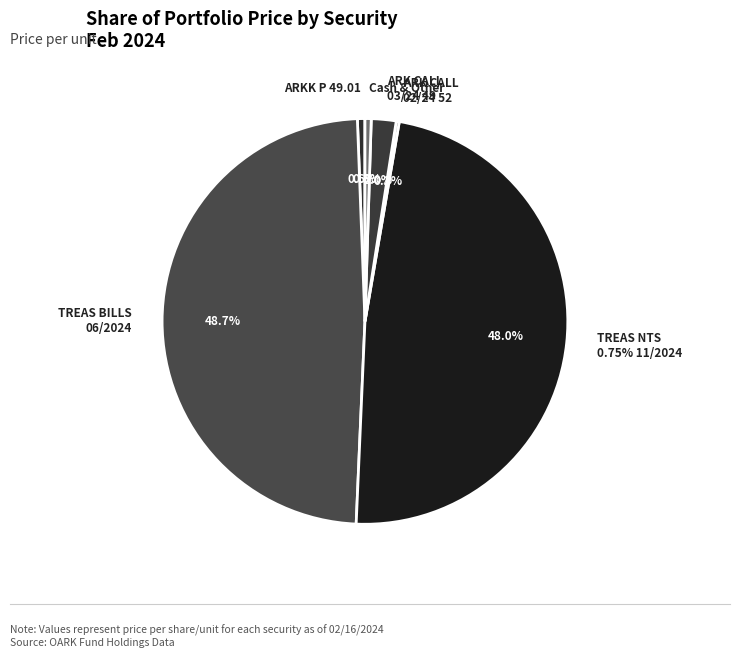

Rank the categories by value from lowest to highest.

ARK INNO CLL OPT 02/24 52, Cash & Other, ARKK 03/15/2024 49.01 P, ARK INNO CLL OPT 03/24 49, UNITED STATES TREAS NTS 0.75% 11/15/2024, UNITED STATES TREAS BILLS 06/13/2024